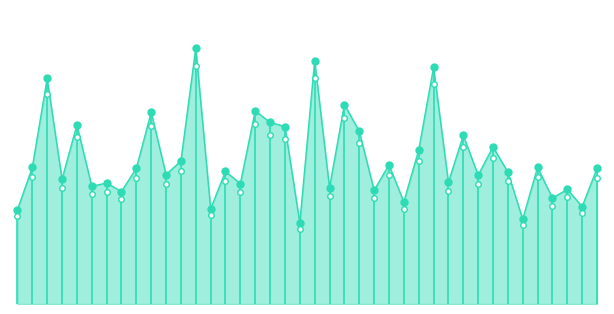

Does the chart have visible grid lines?

No